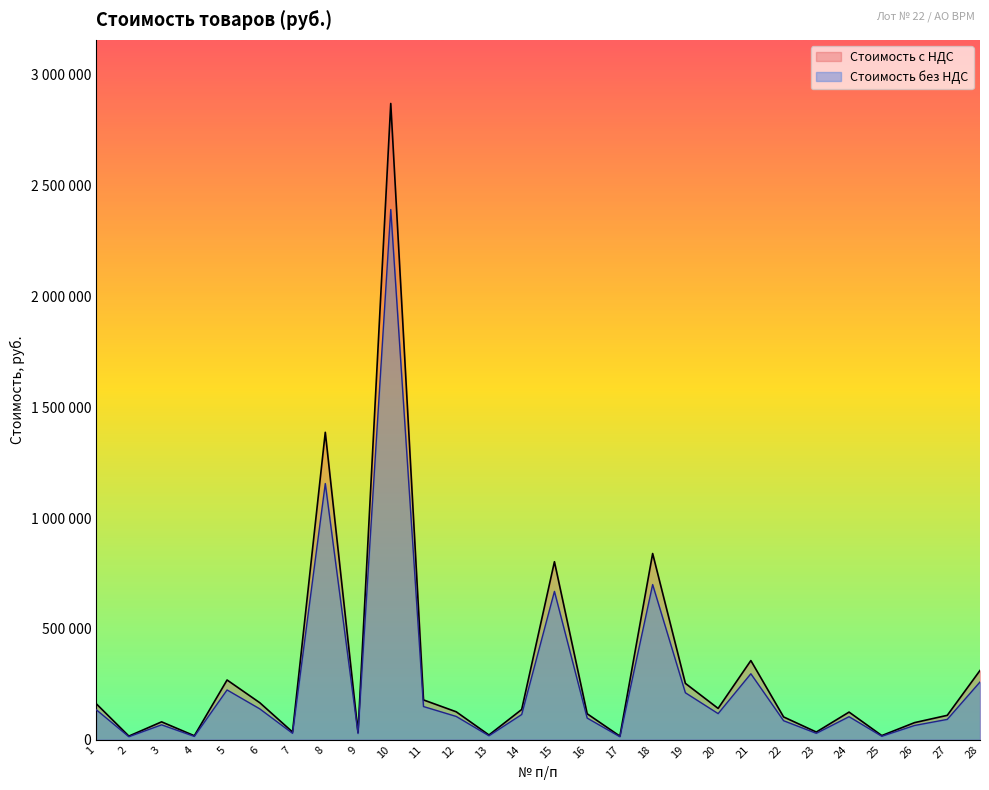

The Стоимость с НДС series shows 63263.2 at 21. True or false?

False